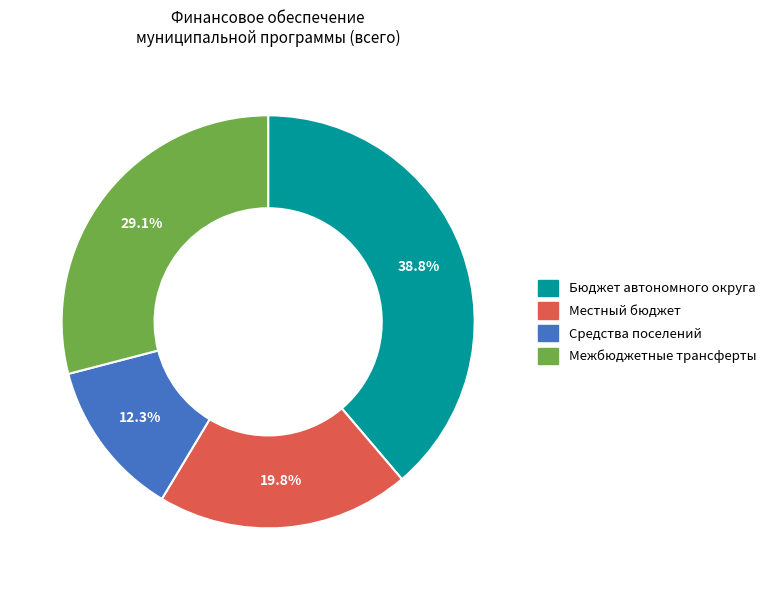

How many slices are in this pie chart?

4